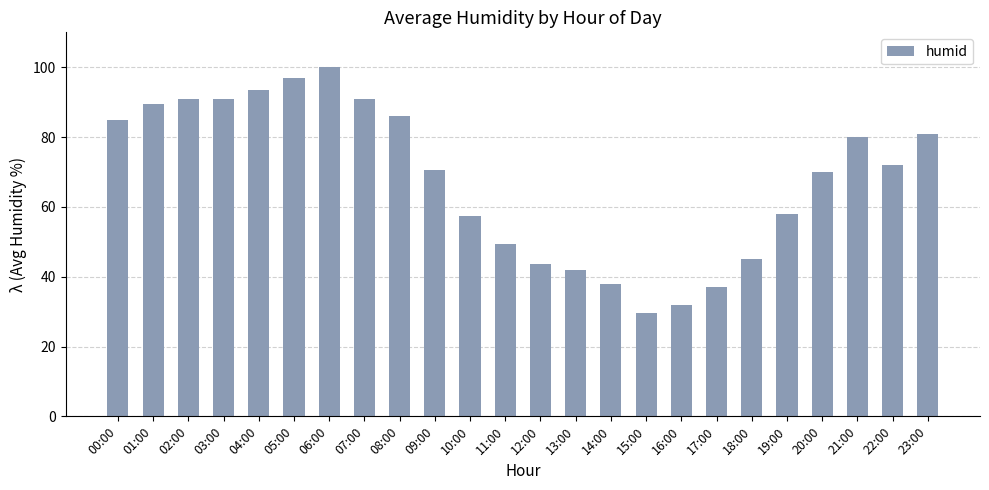

Reading right to left, list all the values displayed in this chart.

23:00=81.0	22:00=72.0	21:00=80.0	20:00=70.0	19:00=58.0	18:00=45.0	17:00=37.0	16:00=32.0	15:00=29.5	14:00=38.0	13:00=42.0	12:00=43.5	11:00=49.5	10:00=57.5	09:00=70.5	08:00=86.0	07:00=91.0	06:00=100.0	05:00=97.0	04:00=93.5	03:00=91.0	02:00=91.0	01:00=89.5	00:00=85.0